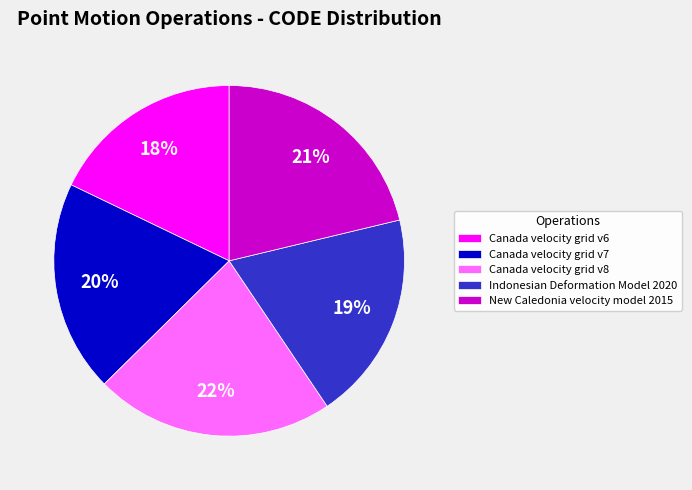

Which has a higher value, Canada velocity grid v6 or Canada velocity grid v8?

Canada velocity grid v8